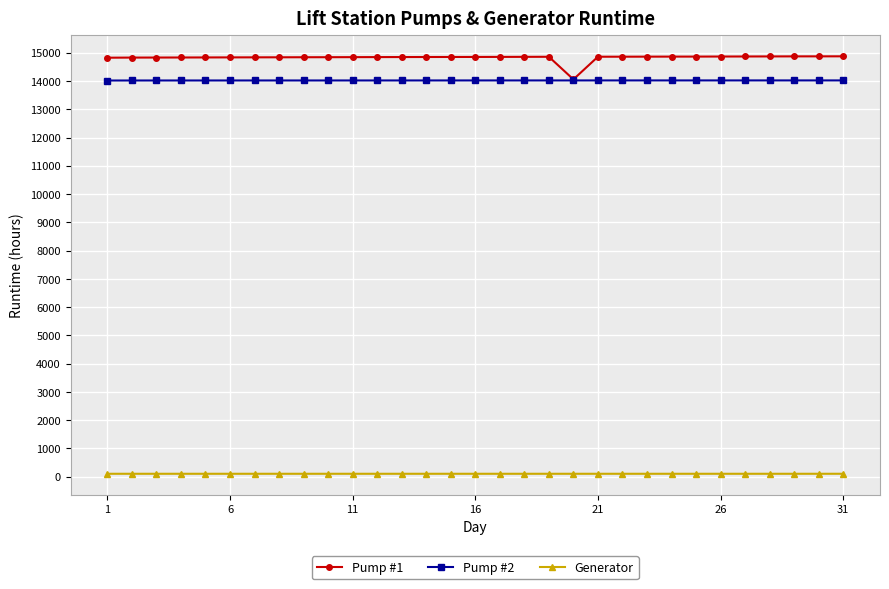

True or false: Pump #2 and Generator intersect in this chart.

False